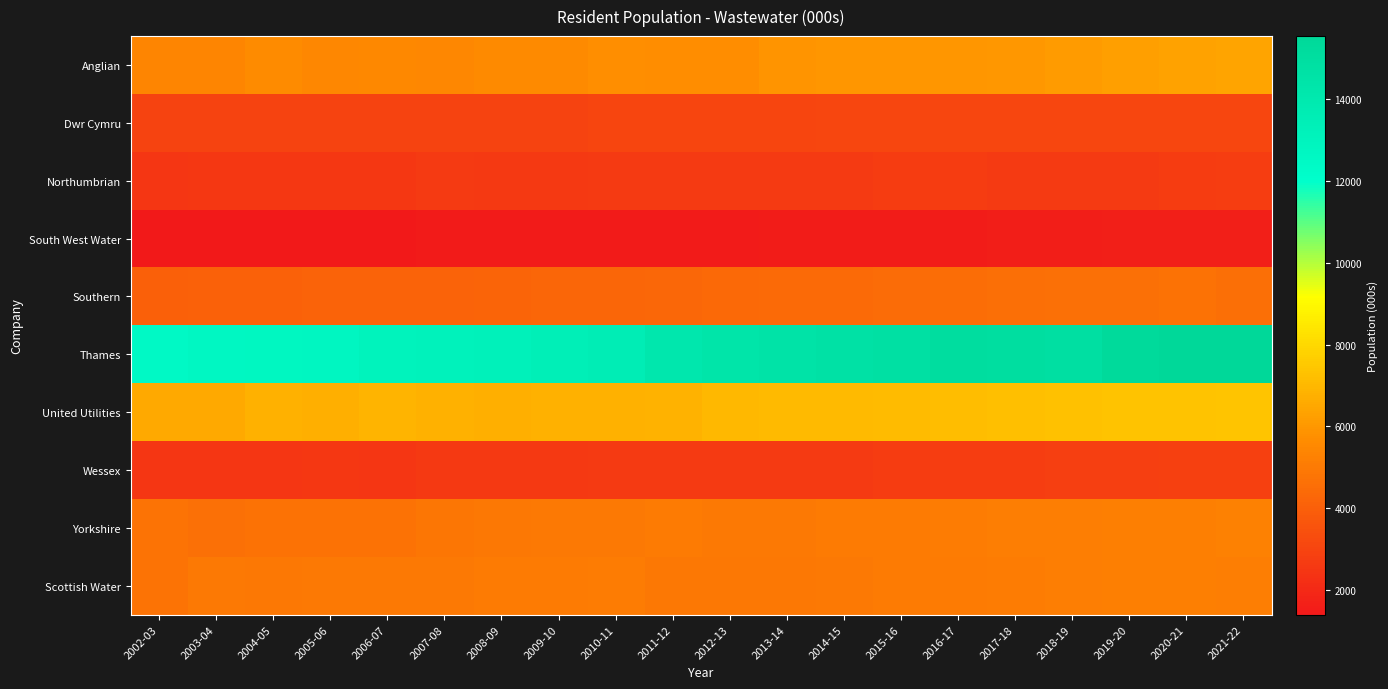

Between 2002-03 and 2008-09, which series saw the biggest shift?

Thames